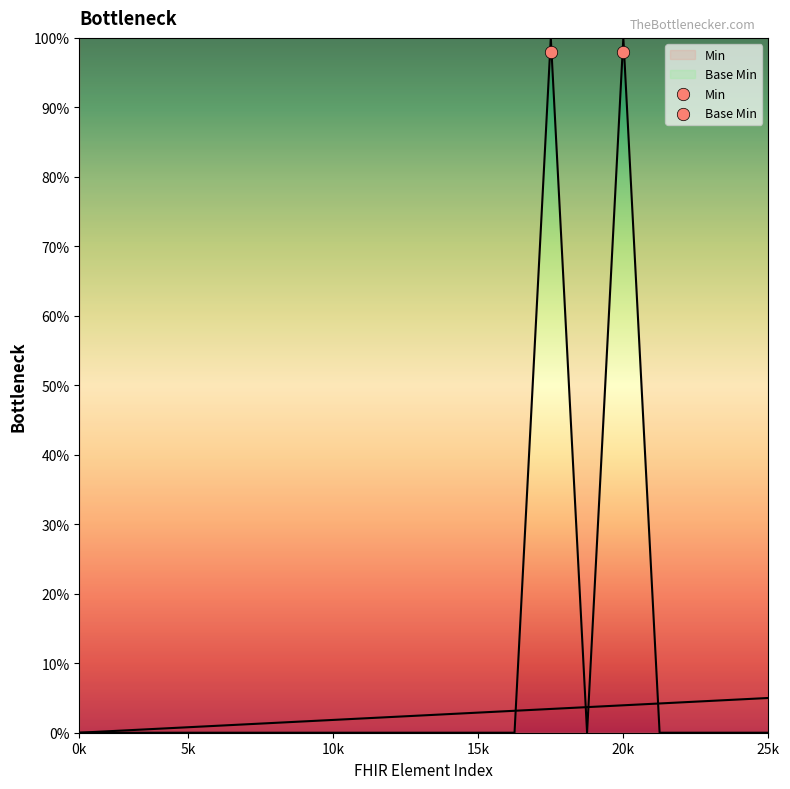

What are all the series names shown in the legend?

Min, Base Min